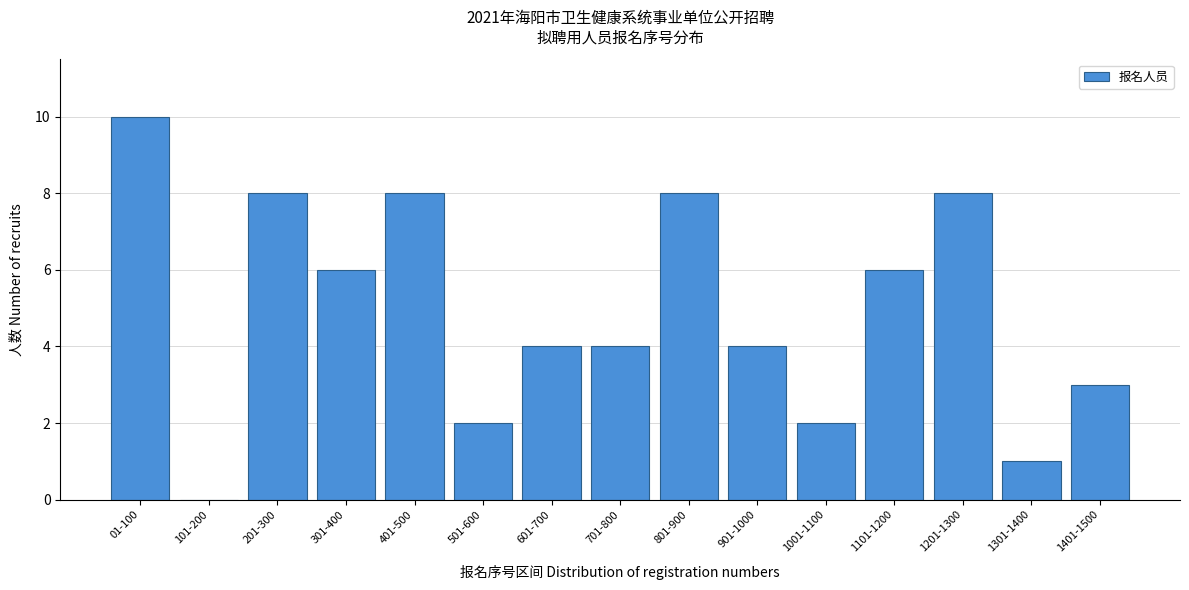

Reading right to left, what are all the values shown in this chart?

1401-1500=3	1301-1400=1	1201-1300=8	1101-1200=6	1001-1100=2	901-1000=4	801-900=8	701-800=4	601-700=4	501-600=2	401-500=8	301-400=6	201-300=8	101-200=0	01-100=10